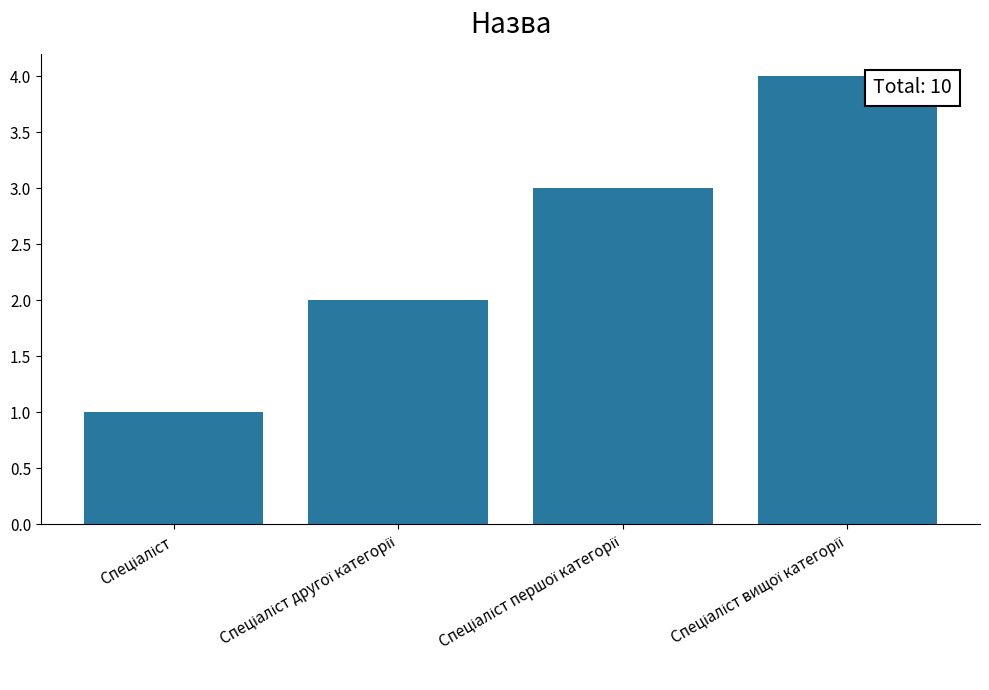

What is the difference between the maximum and minimum values?

3